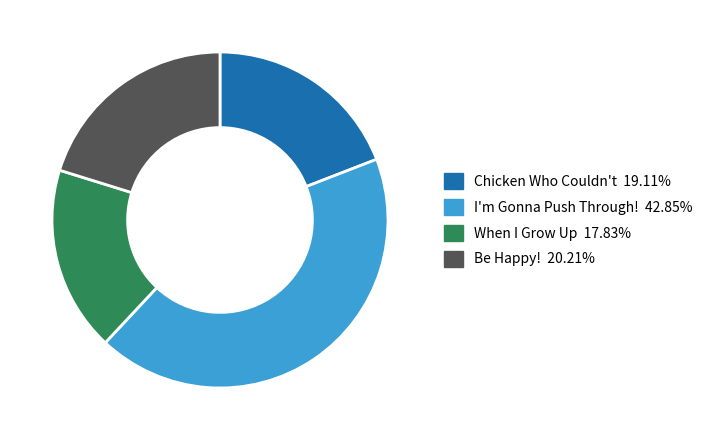

Which slice is the smallest?

When I Grow Up